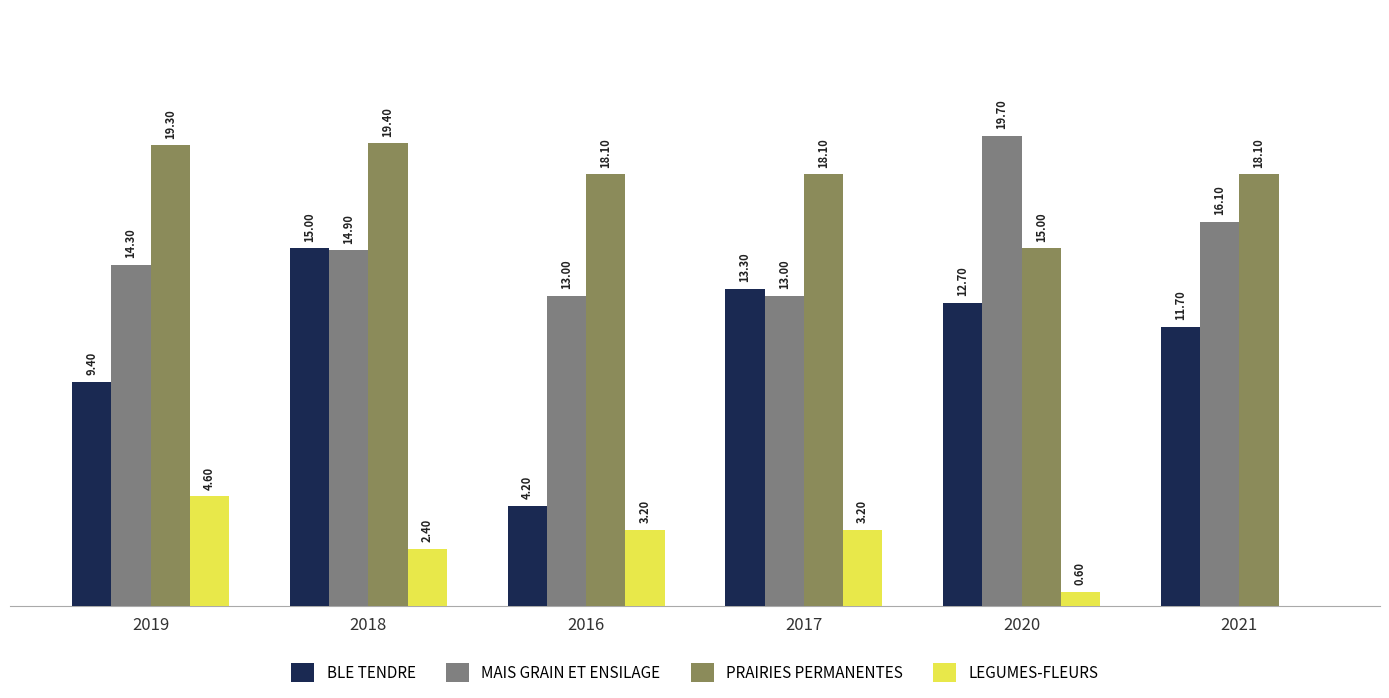

Which series has the largest total across all categories?

PRAIRIES PERMANENTES